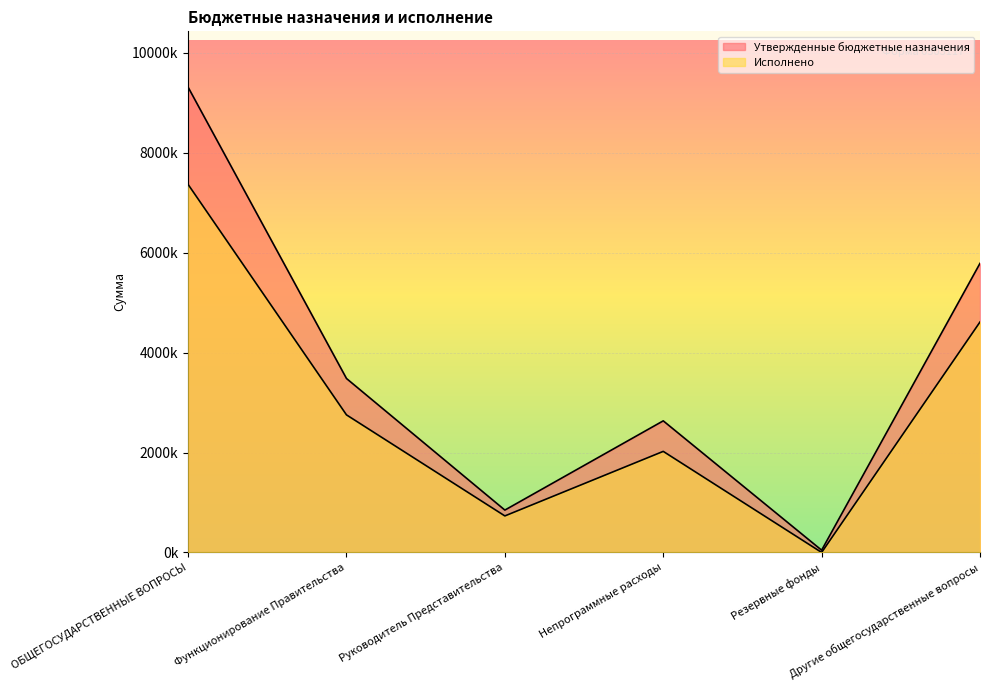

Reading right to left, what are all the values shown in this chart?

Утвержденные бюджетные назначения: Другие общегосударственные вопросы=5786300.0	Резервные фонды=45000.0	Непрограммные расходы=2633900.0	Руководитель Представительства=847700.0	Функционирование Правительства=3481600.0	ОБЩЕГОСУДАРСТВЕННЫЕ ВОПРОСЫ=9312900.0
Исполнено: Другие общегосударственные вопросы=4612678.0	Резервные фонды=0.0	Непрограммные расходы=2022746.2	Руководитель Представительства=730876.7	Функционирование Правительства=2753622.9	ОБЩЕГОСУДАРСТВЕННЫЕ ВОПРОСЫ=7366300.9